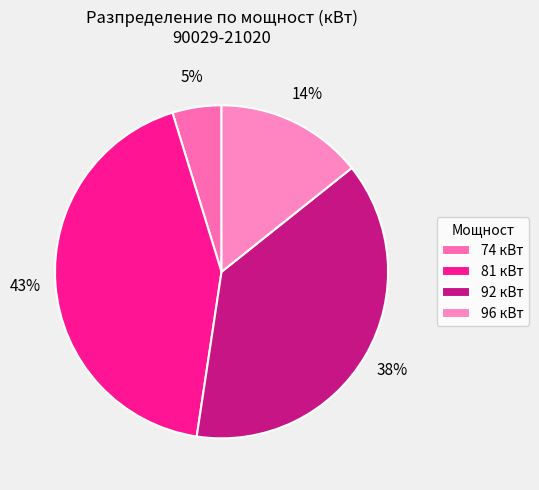

To the nearest percent, what is the average slice percentage?

25%